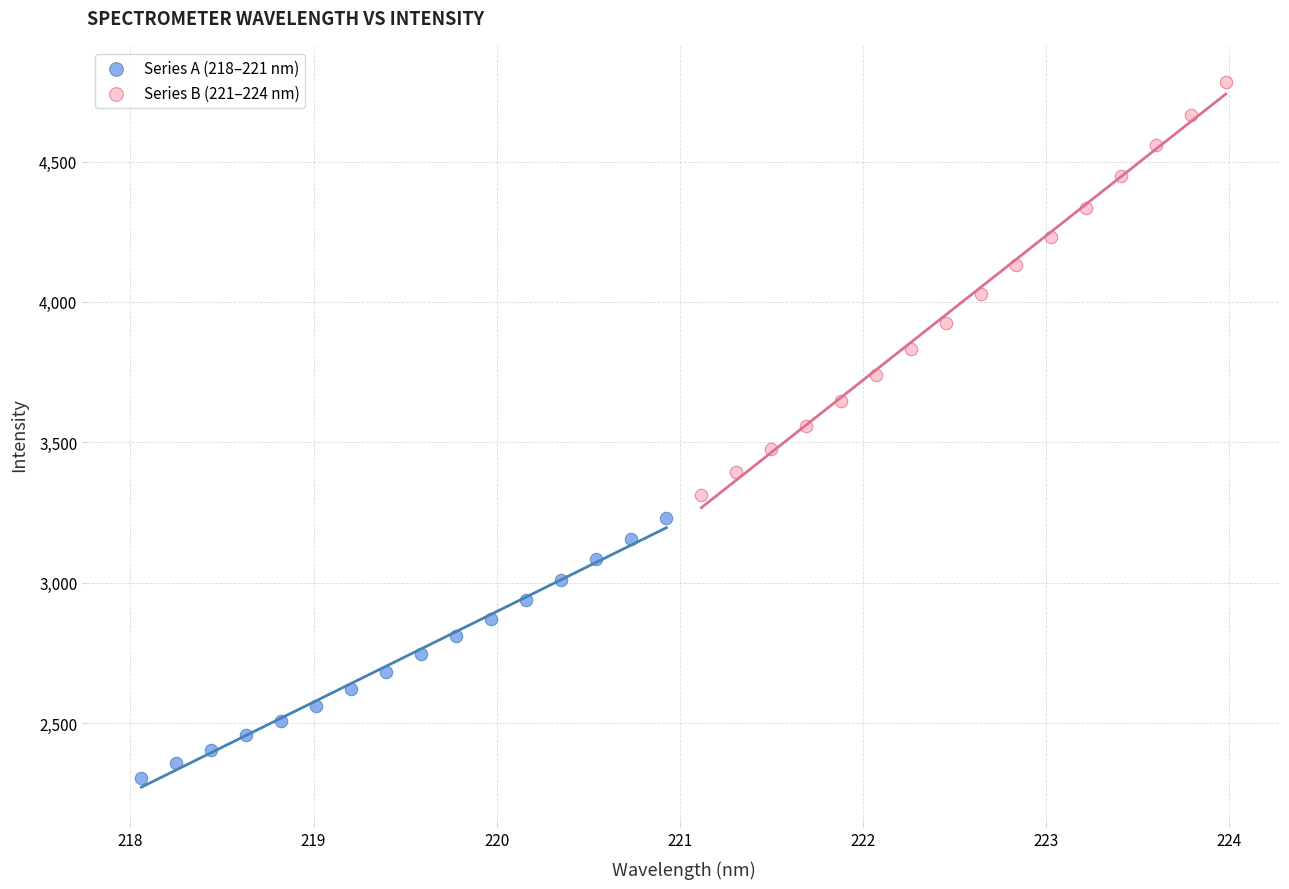

Which series reaches the minimum Y coordinate?

Series A (218–221 nm)